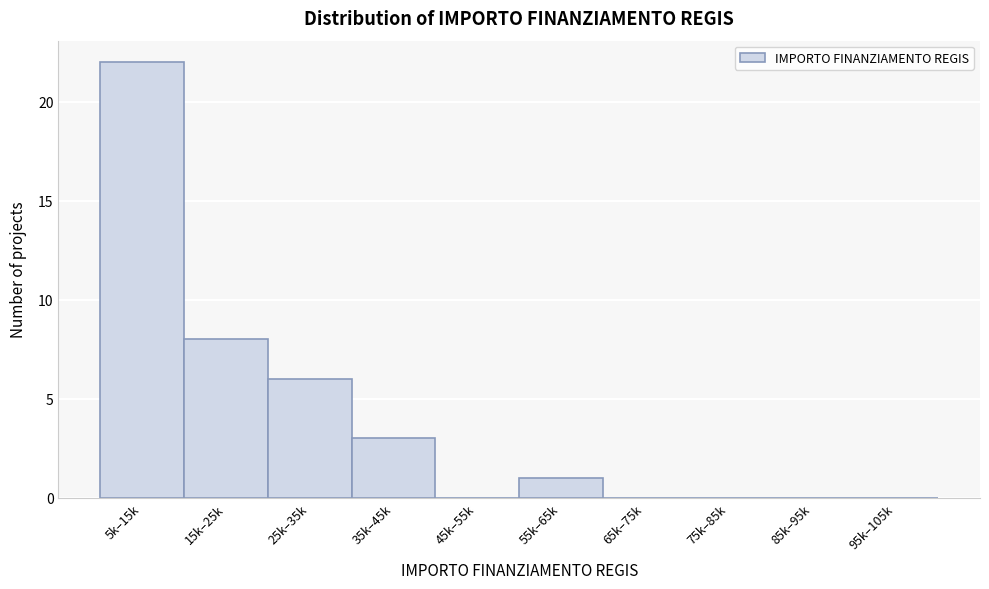

Reading left to right, list all the values displayed in this chart.

5k–15k=22	15k–25k=8	25k–35k=6	35k–45k=3	45k–55k=0	55k–65k=1	65k–75k=0	75k–85k=0	85k–95k=0	95k–105k=0